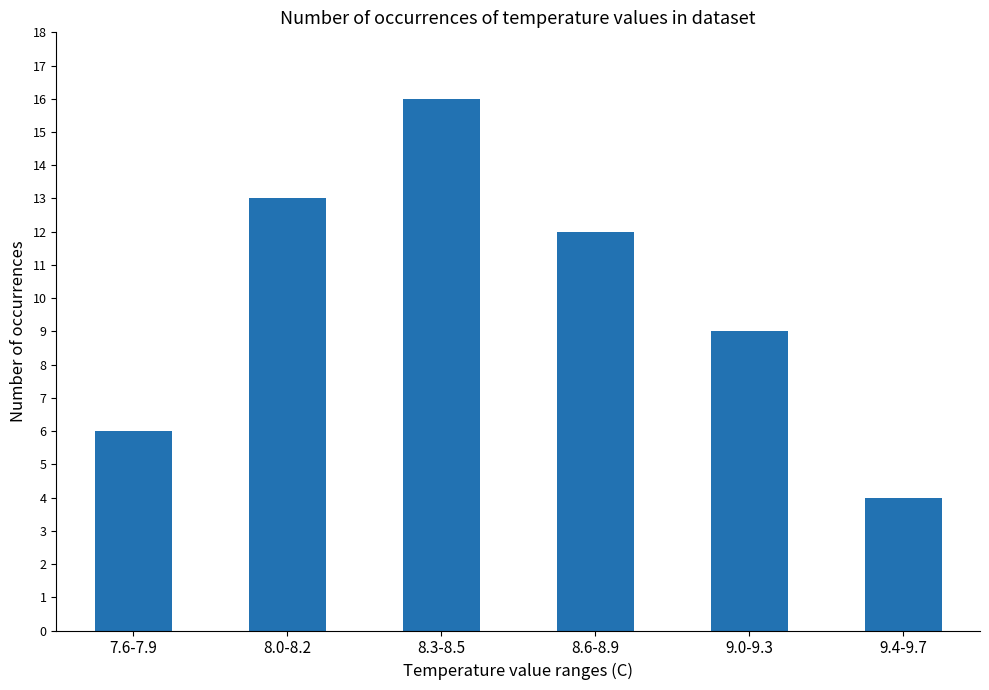

True or false: the data shows 2 at 9.4-9.7.

False